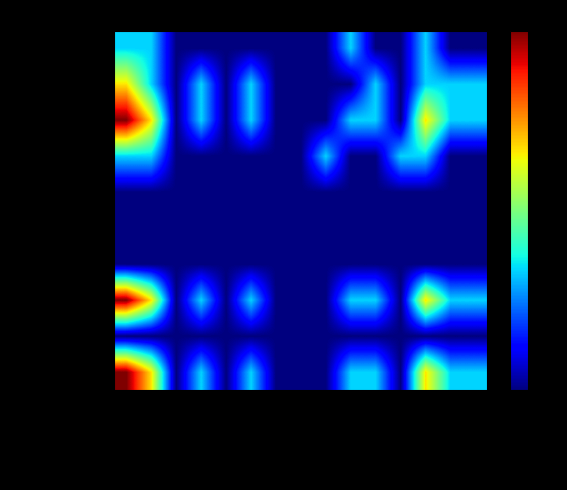

Count the number of categories in the chart.

15